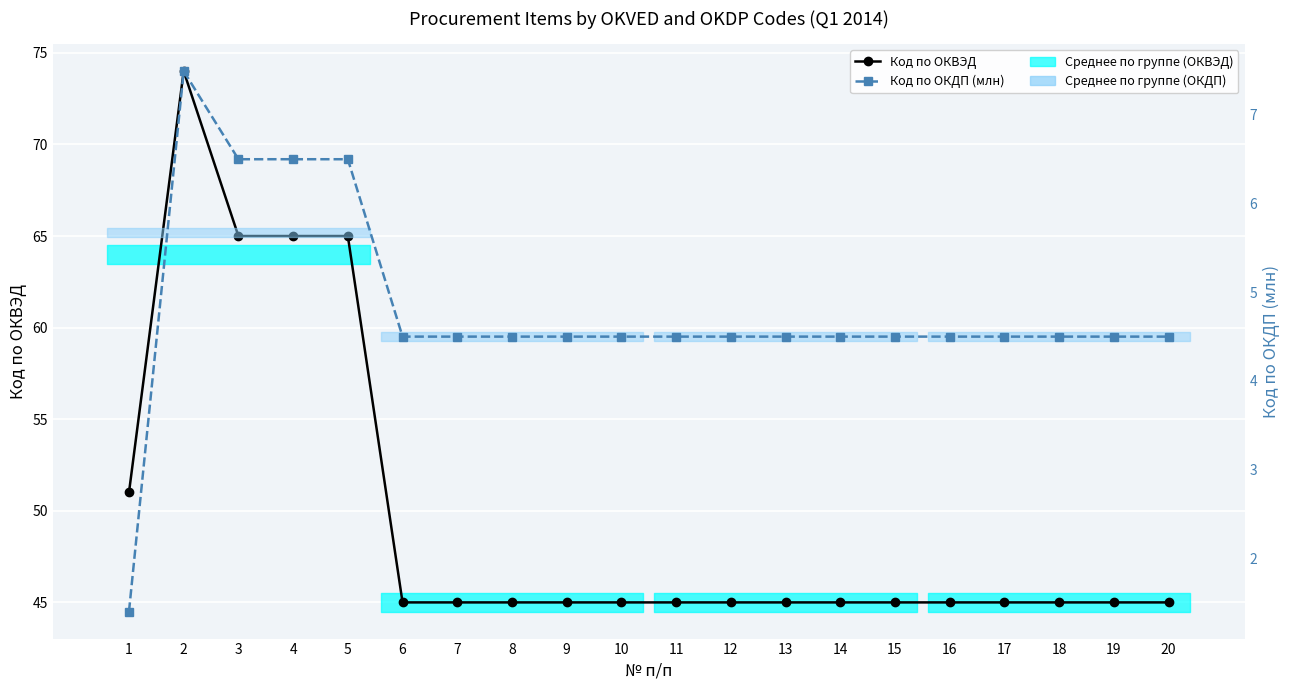

What is the lowest value of the Код по ОКВЭД series?

45.0